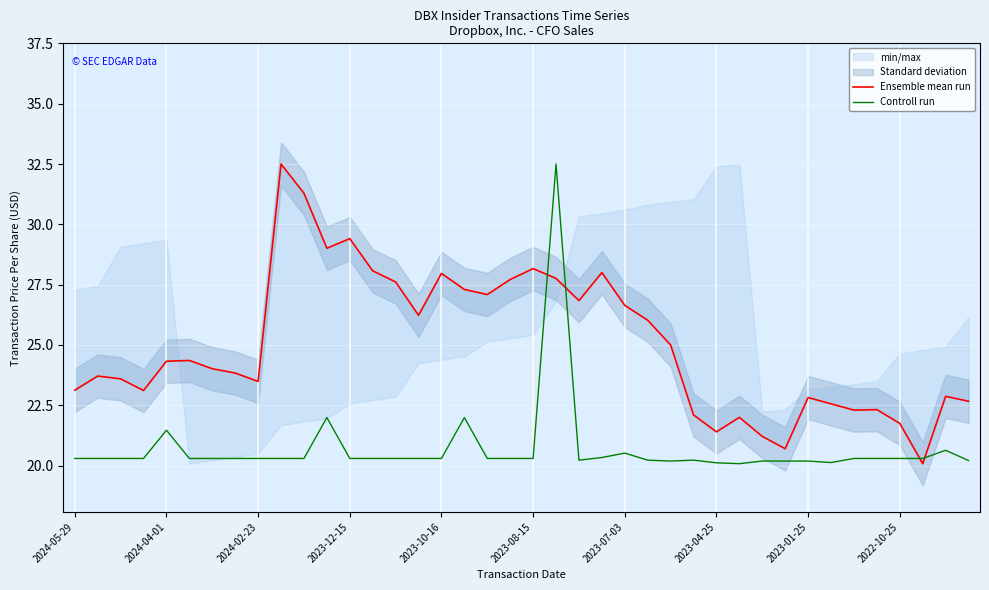

What is the difference between the maximum and minimum values in the Ensemble mean run series?

12.4